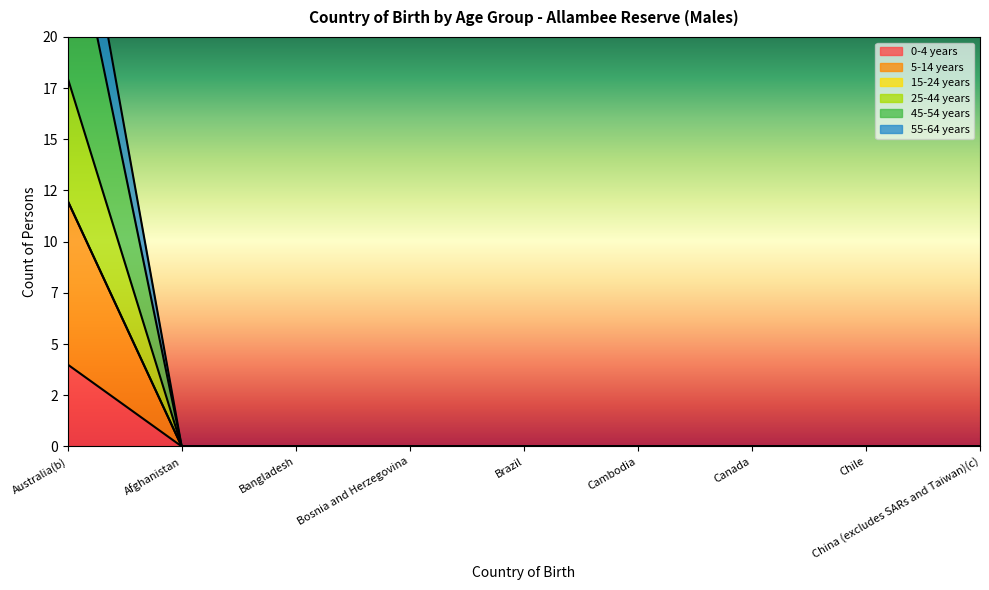

What is the label of the 9th point from the right?

Australia(b)